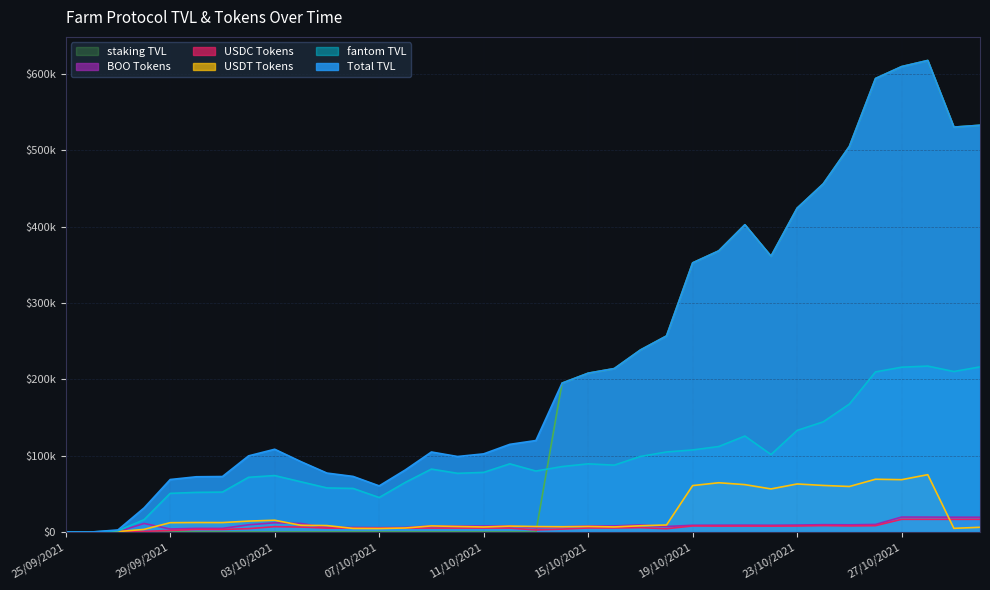

How many lines are shown in the chart?

6